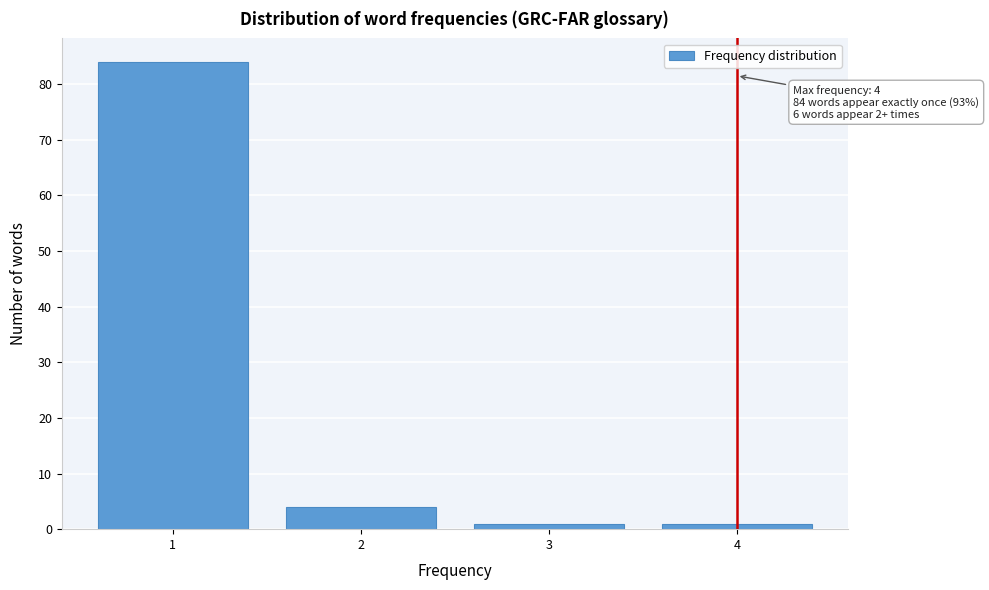

Which range on the x-axis has the tallest bar?

0.5 to 1.5